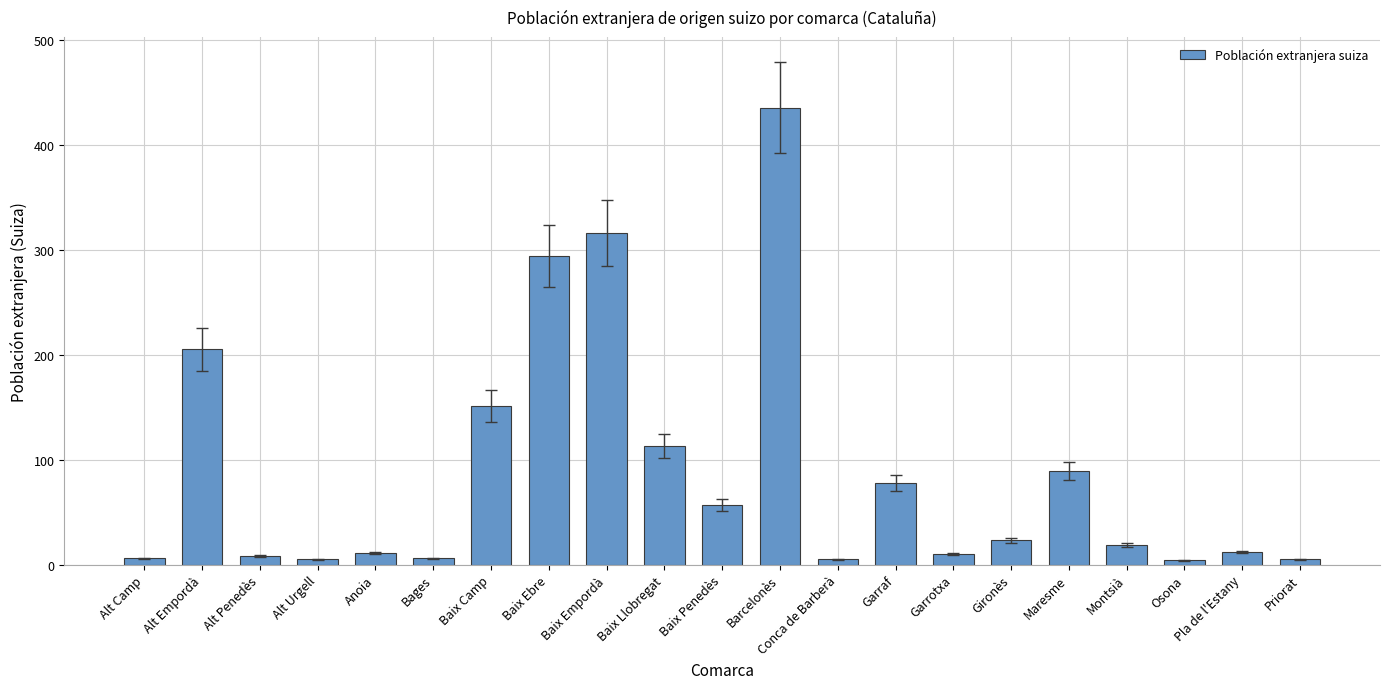

What is the difference between the maximum and minimum values?

431